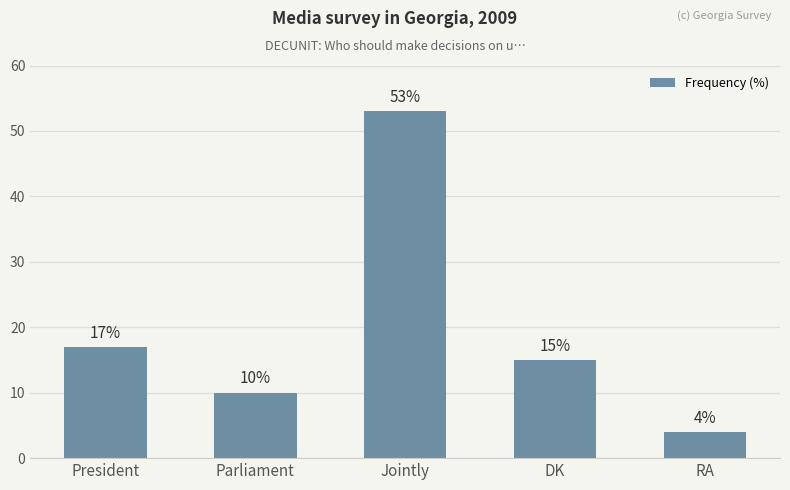

True or false: the data shows 18 at Jointly.

False